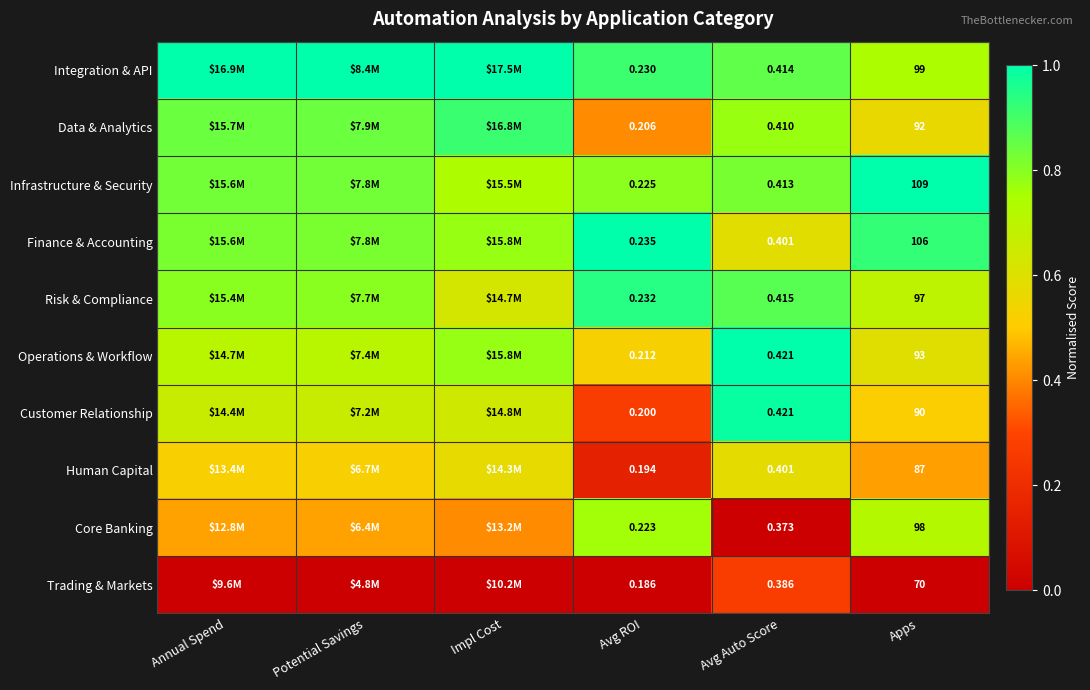

Rank the series at Apps from highest to lowest value.

Infrastructure & Security, Finance & Accounting, Integration & API, Core Banking, Risk & Compliance, Operations & Workflow, Data & Analytics, Customer Relationship, Human Capital, Trading & Markets